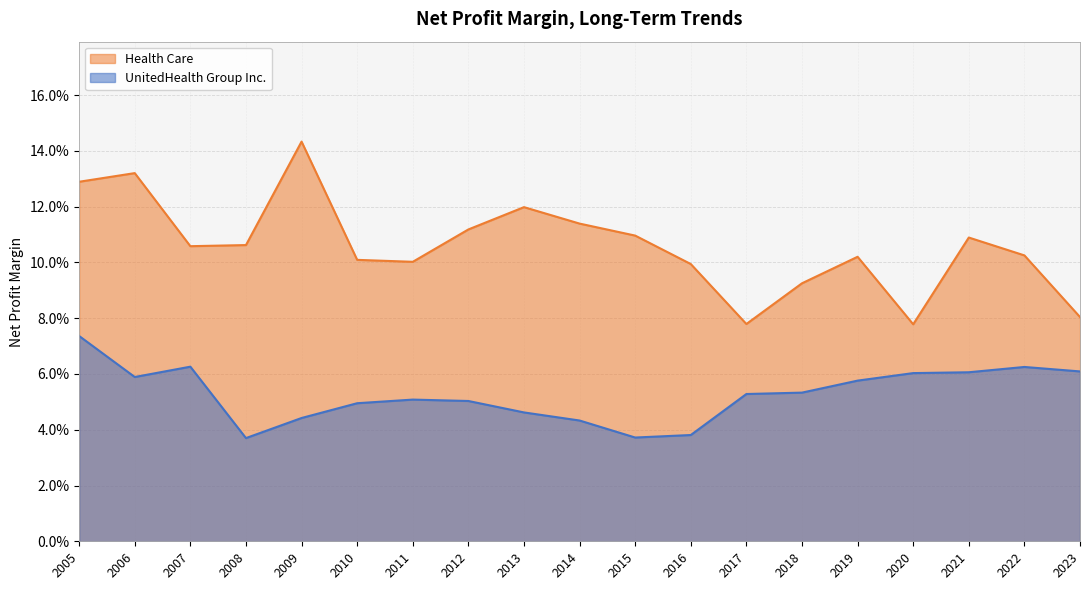

Is it true that UnitedHealth Group Inc. equals 0.1 at 2009?

False